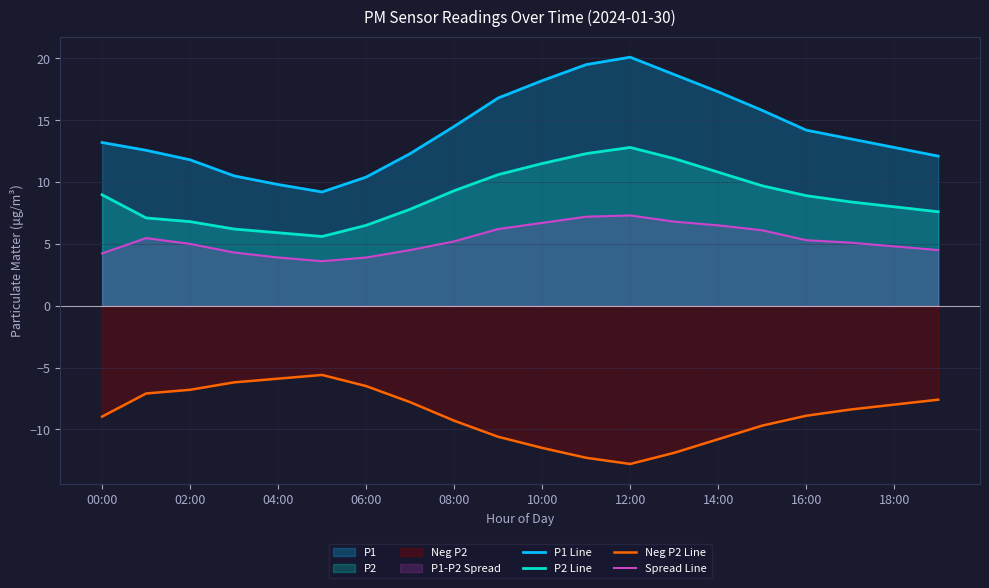

Does the chart display data point markers on the line(s)?

No